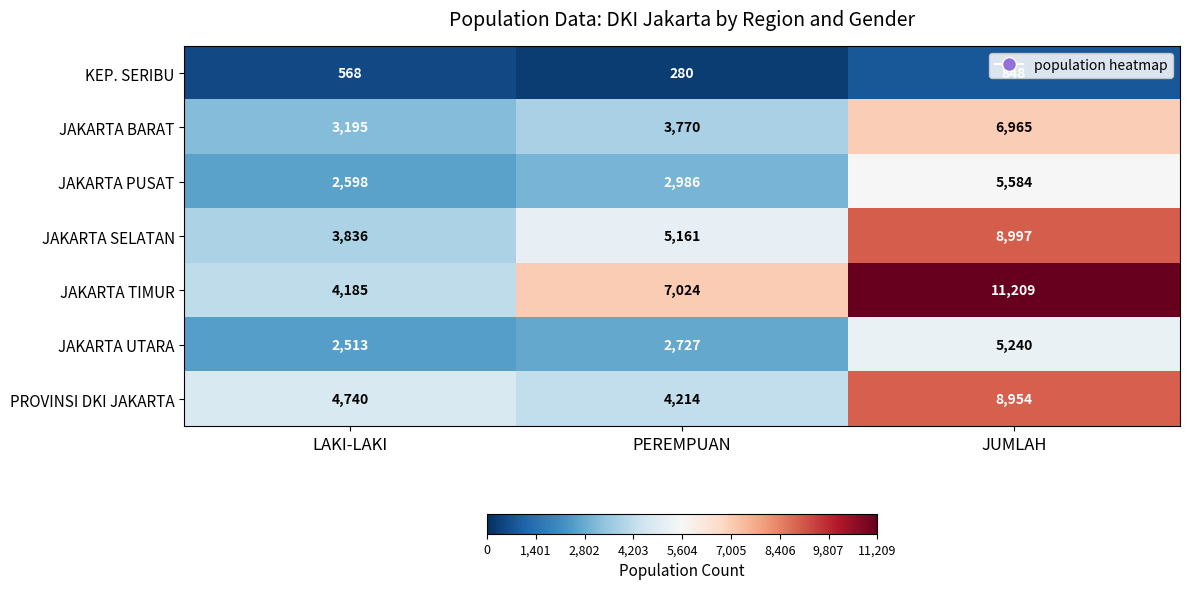

List the series in order of their peak value, lowest first.

KEP. SERIBU, JAKARTA UTARA, JAKARTA PUSAT, JAKARTA BARAT, PROVINSI DKI JAKARTA, JAKARTA SELATAN, JAKARTA TIMUR